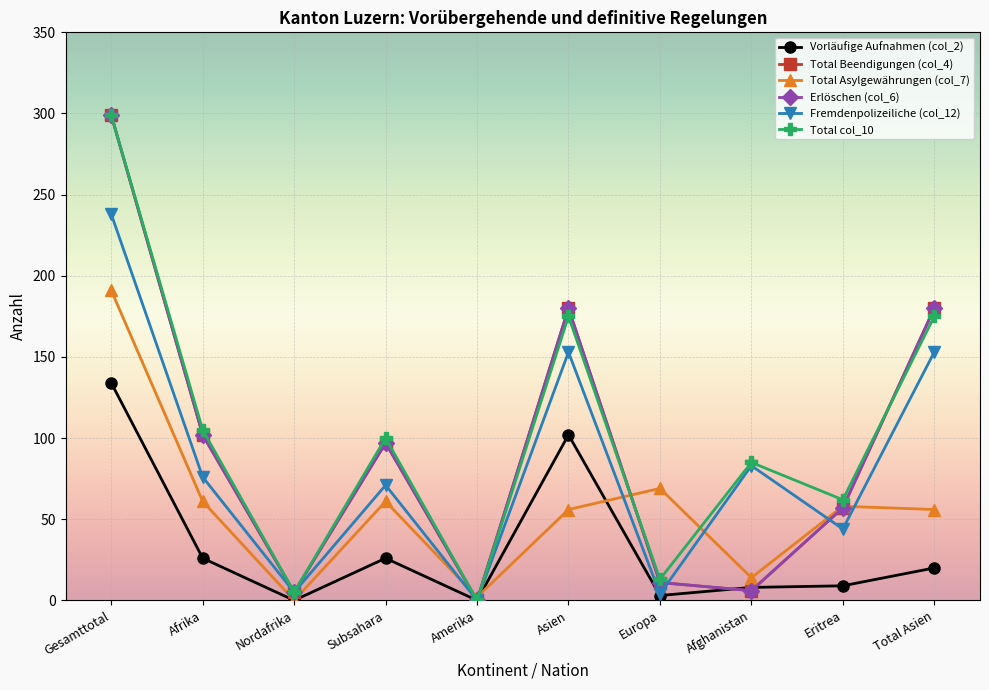

How many interior local valleys does the Total col_10 series have?

4